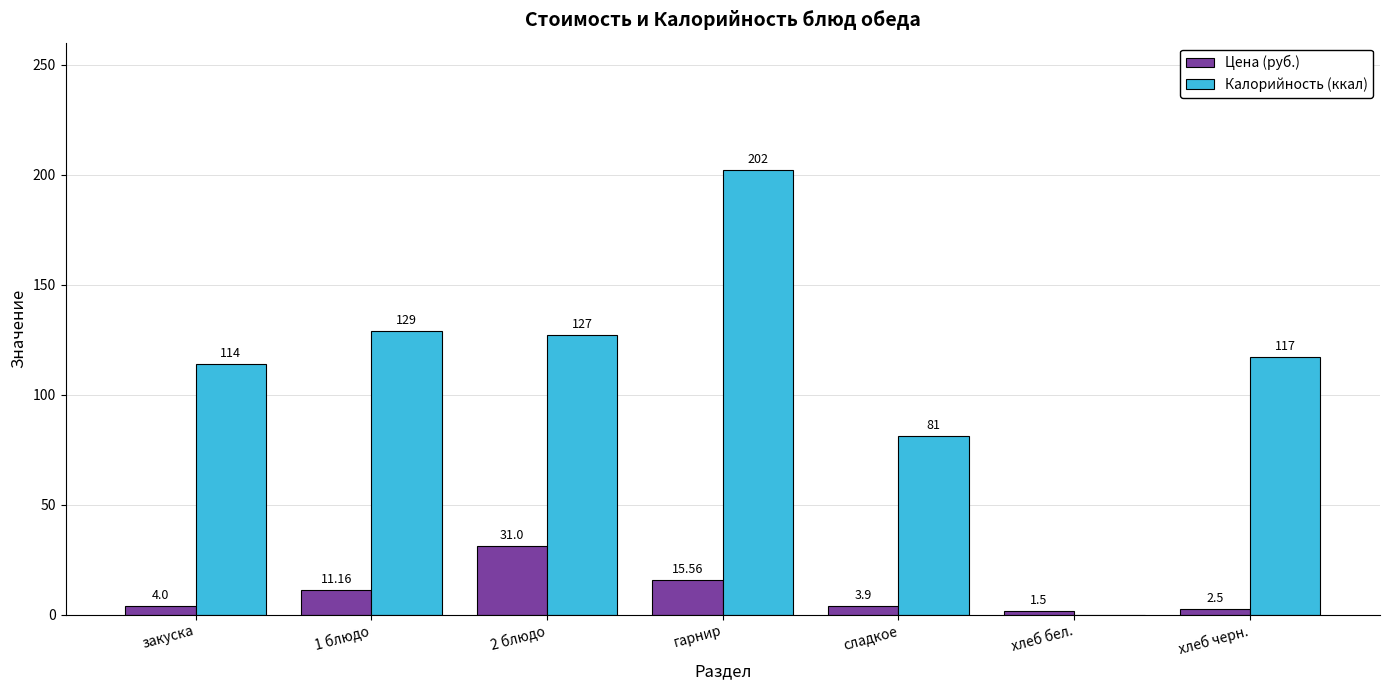

How many groups of bars are there?

7